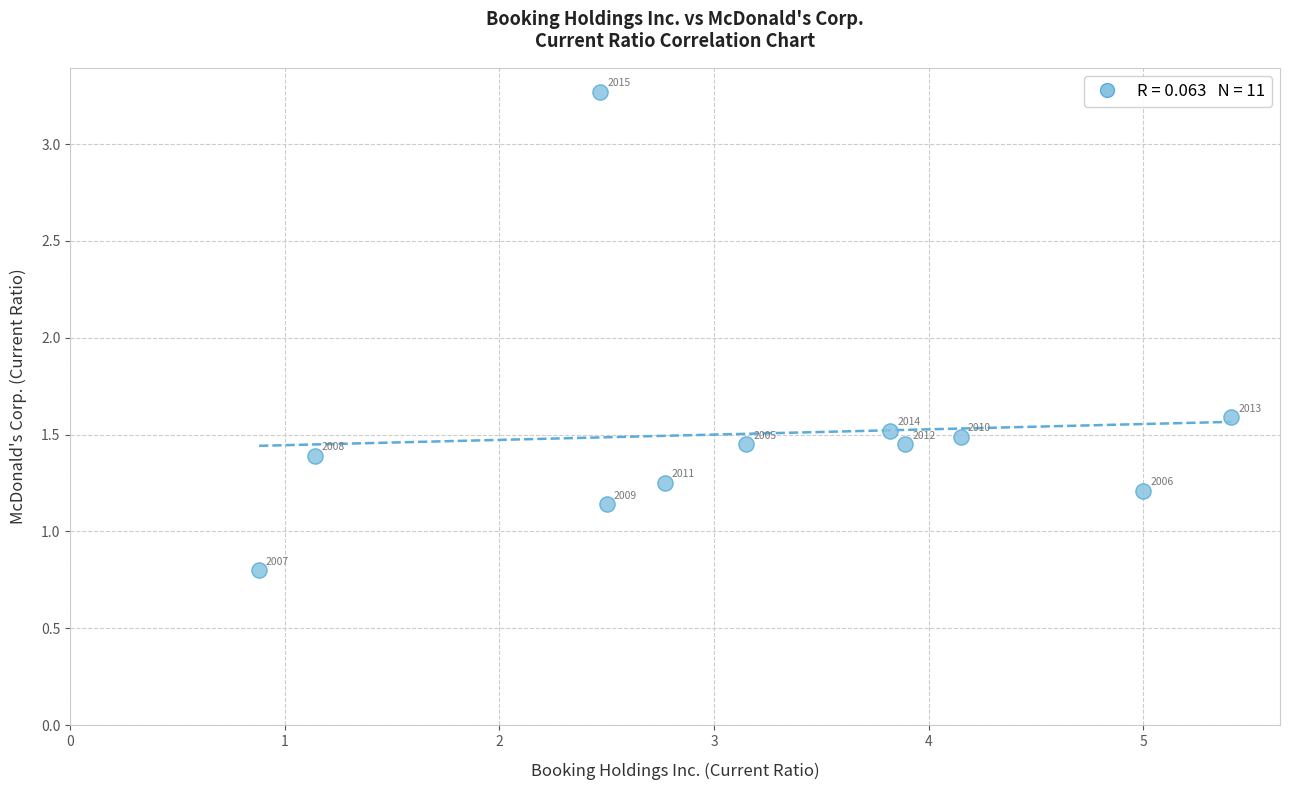

What Y value in the scatter plot is closest to 2?

1.6